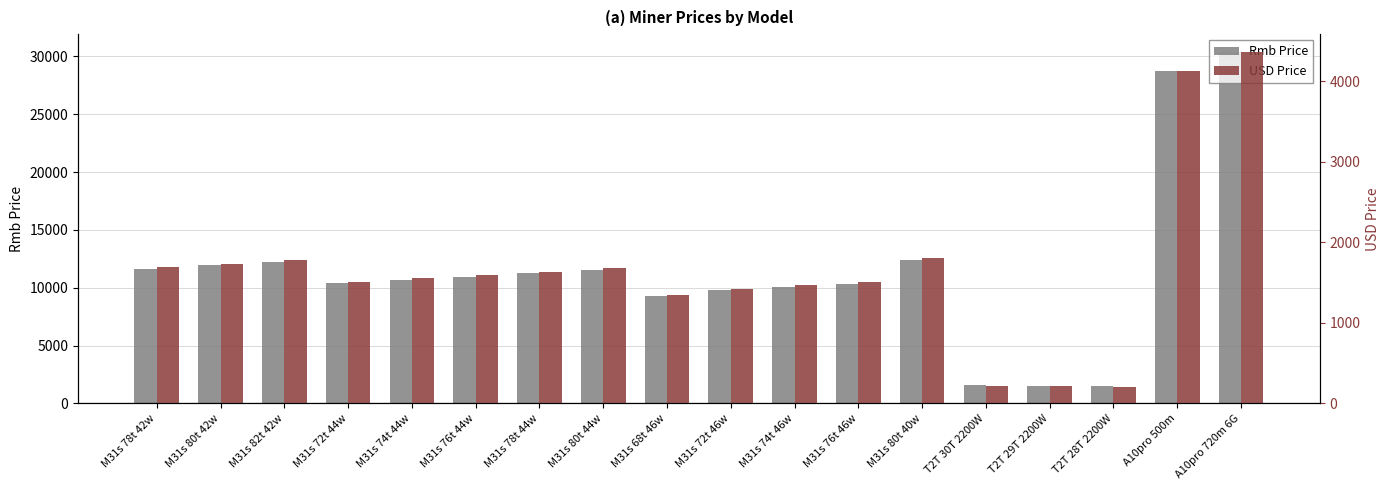

Between M31s 72t 44w and M31s 80t 40w, which is larger?

M31s 80t 40w